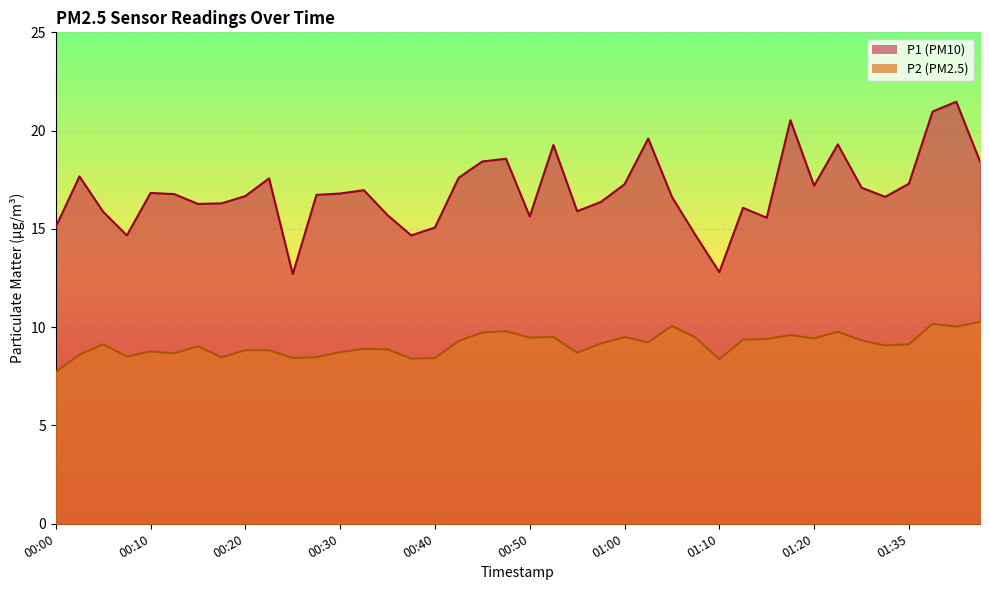

What is the label of the 28th point from the left?

01:08